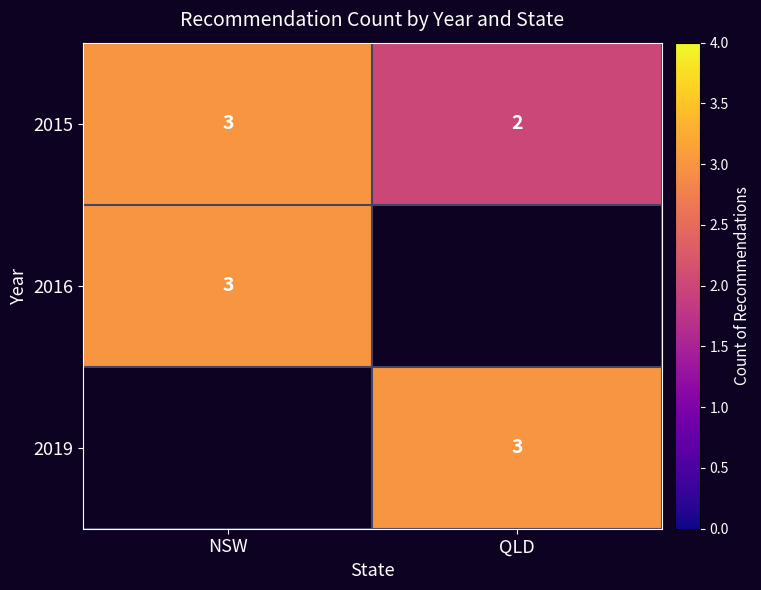

The 2016 series shows 4.5 at NSW. True or false?

False